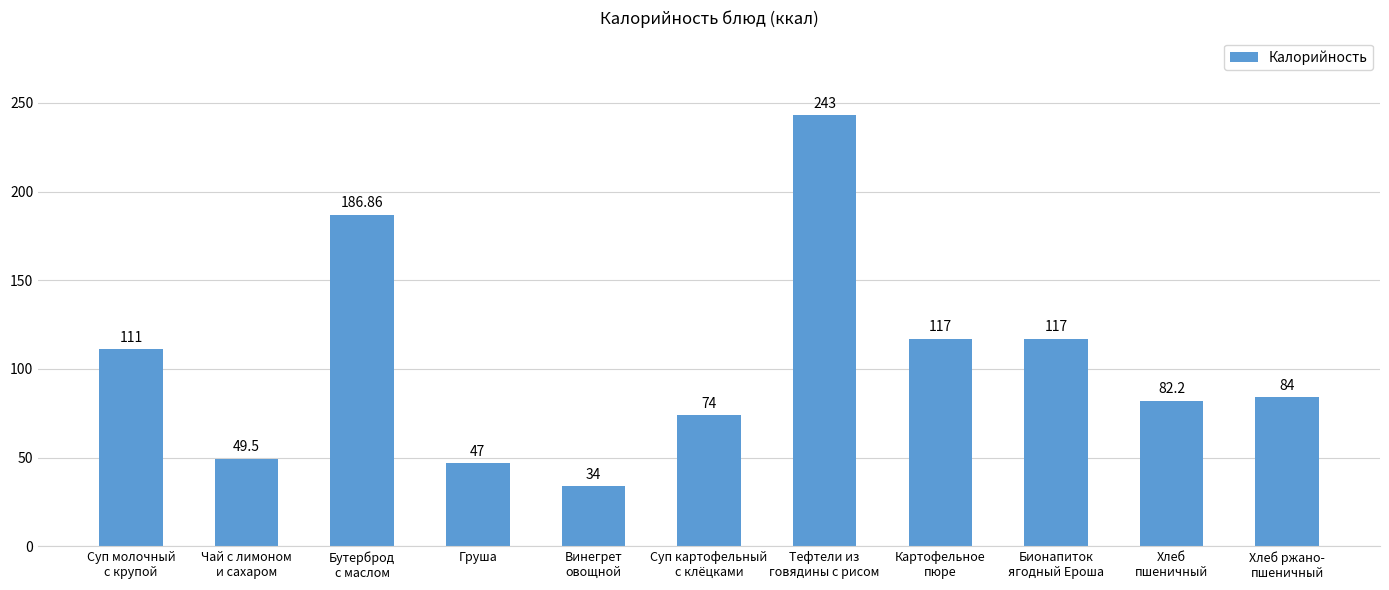

Which label corresponds to the smallest value in the chart?

Винегрет
овощной